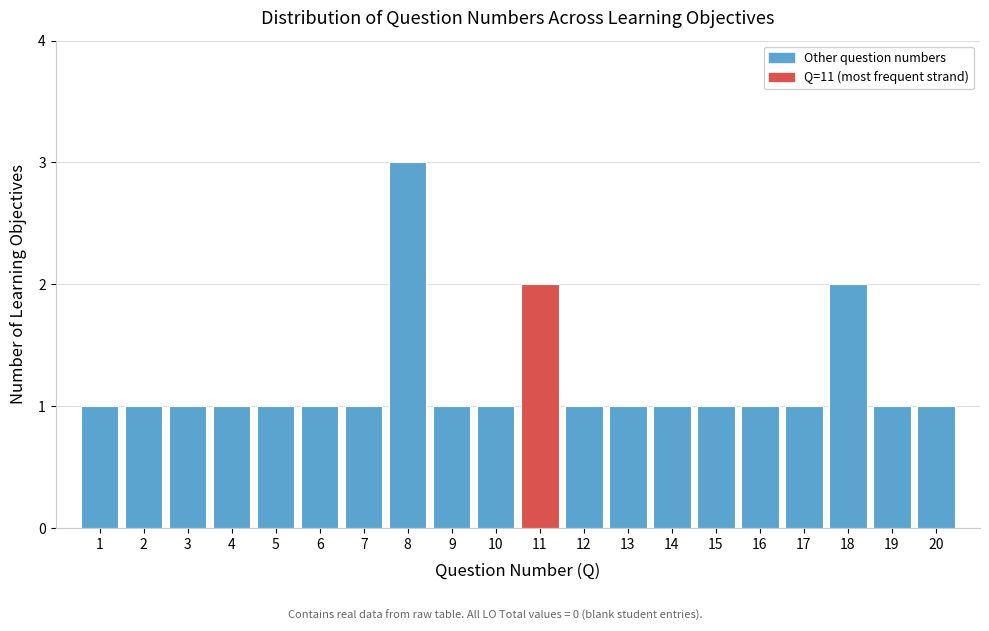

Reading left to right, what are all the values shown in this chart?

1=1	2=1	3=1	4=1	5=1	6=1	7=1	8=3	9=1	10=1	11=2	12=1	13=1	14=1	15=1	16=1	17=1	18=2	19=1	20=1